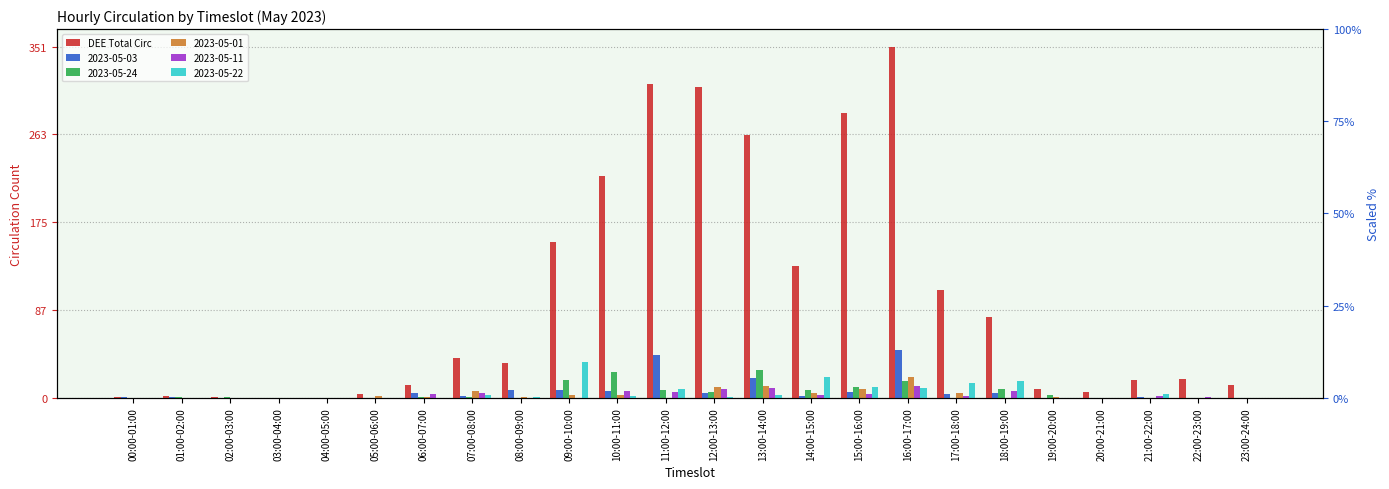

Reading left to right, extract all data points from this chart.

00:00-01:00=1	01:00-02:00=2	02:00-03:00=1	03:00-04:00=0	04:00-05:00=0	05:00-06:00=4	06:00-07:00=13	07:00-08:00=40	08:00-09:00=35	09:00-10:00=156	10:00-11:00=222	11:00-12:00=314	12:00-13:00=311	13:00-14:00=263	14:00-15:00=132	15:00-16:00=285	16:00-17:00=351	17:00-18:00=108	18:00-19:00=81	19:00-20:00=9	20:00-21:00=6	21:00-22:00=18	22:00-23:00=19	23:00-24:00=13